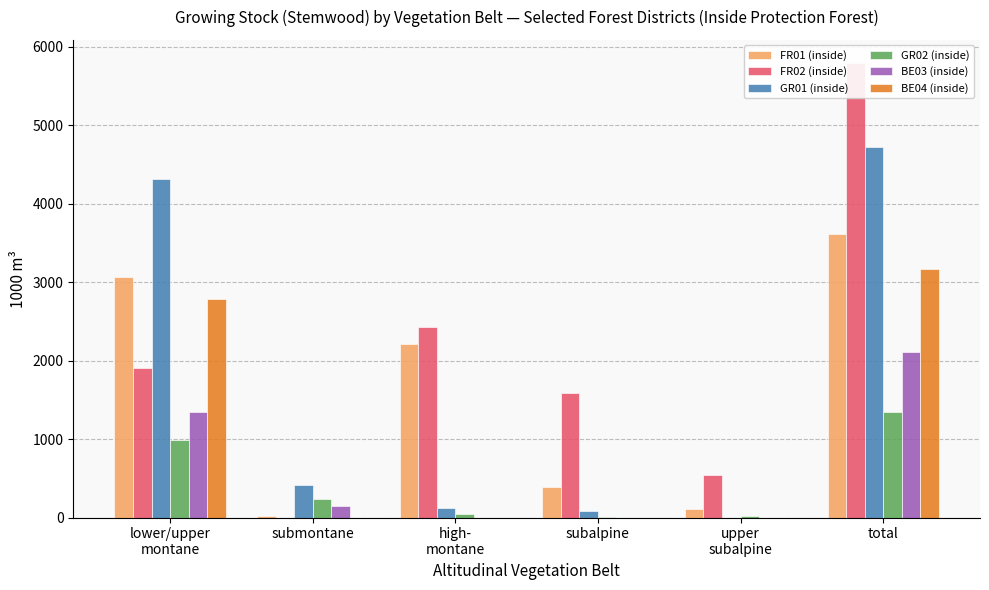

What is the average value of the BE04 (inside) series?

993